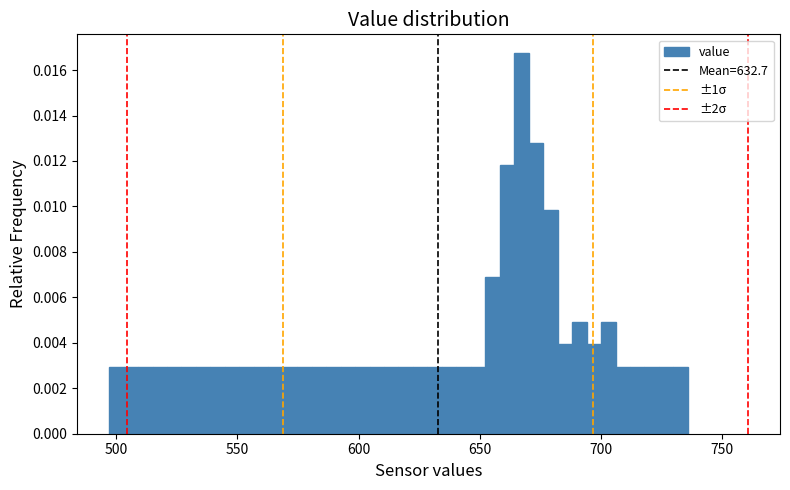

Read against the x-axis, roughly where is the centre of the tallest bar?

665